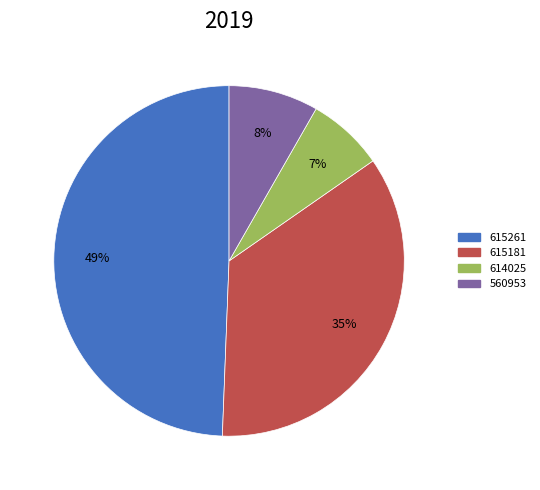

To the nearest percent, what percentage of the pie is 615261?

49%